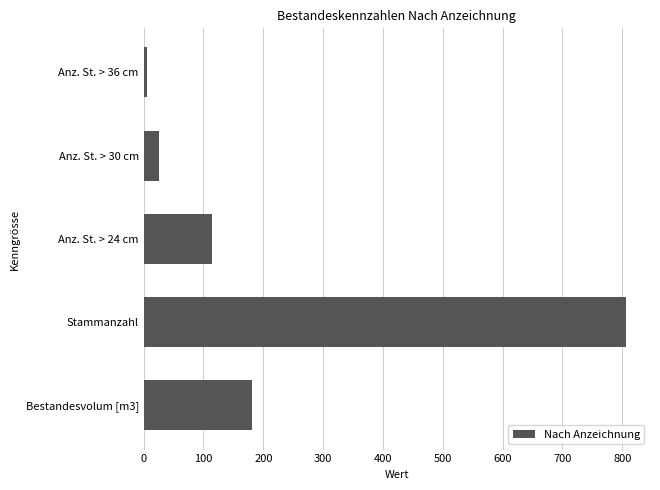

True or false: the data shows 1164.8 at Stammanzahl.

False